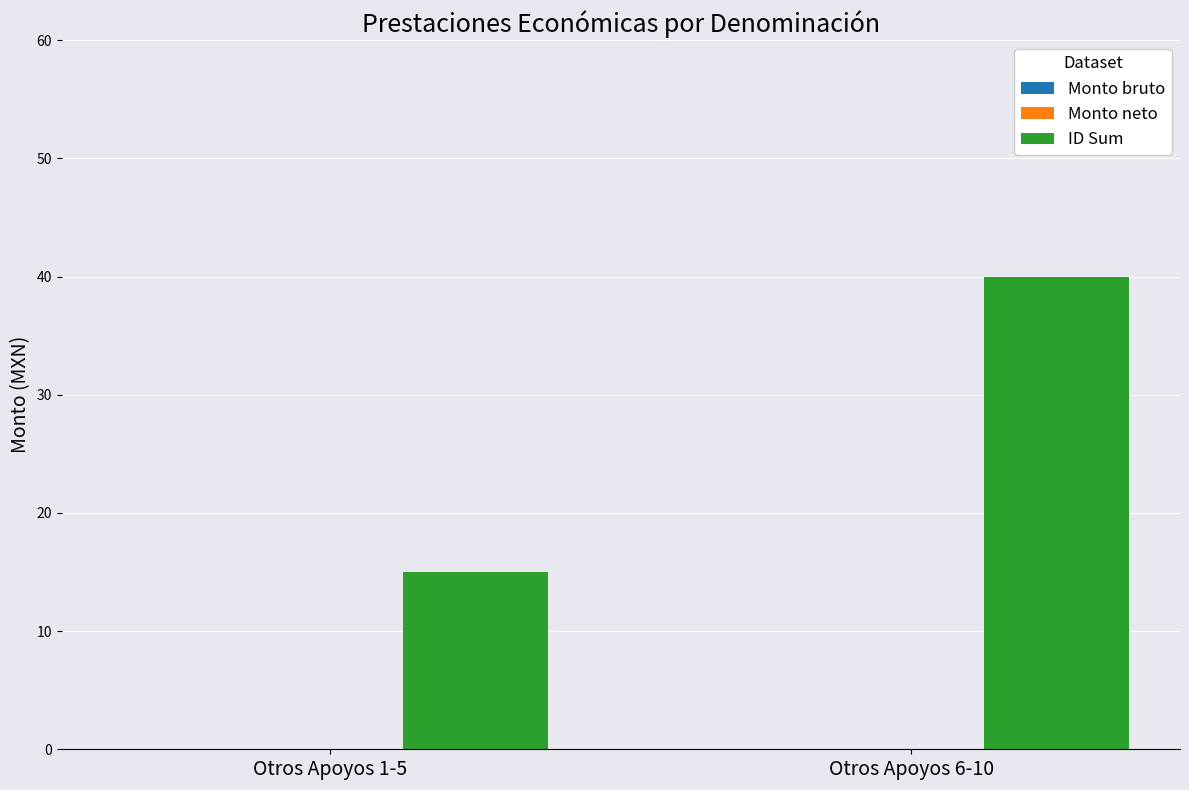

What is the sum of all values?

55